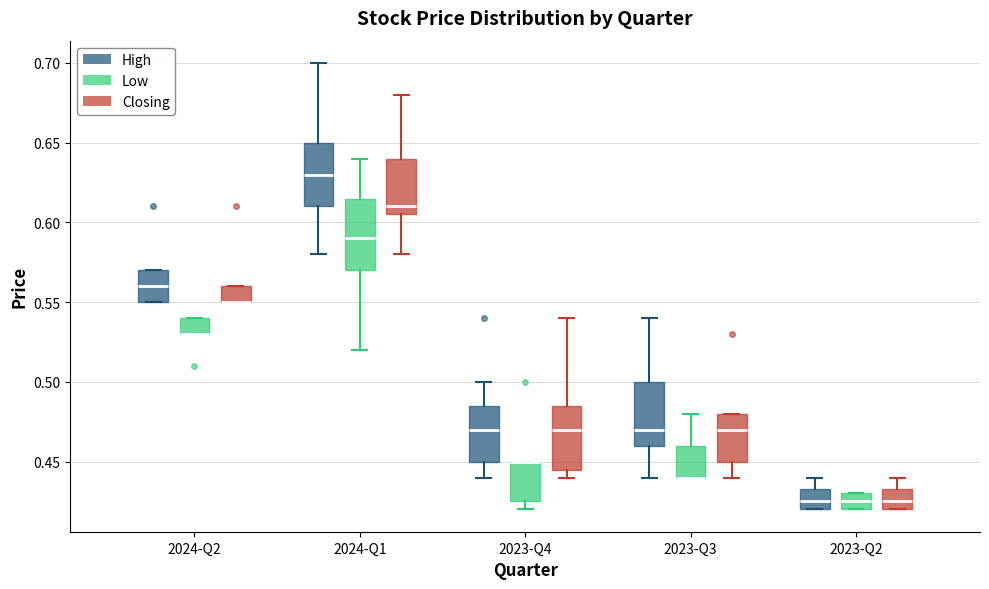

Reading left to right, transcribe this box plot: for each box, give where its median line is, the range the box spans, and where its two whiskers end, as read against the y-axis. The values are not printed on the chart, so give them approximately, as read against the axis.

2024-Q2 (High): median 0.560, box 0.550 to 0.570, whiskers 0.550 to 0.570
2024-Q2 (Low): median 0.530 (drawn on the box's lower edge), box 0.530 to 0.540, whiskers 0.530 to 0.540
2024-Q2 (Closing): median 0.550 (drawn on the box's lower edge), box 0.550 to 0.560, whiskers 0.550 to 0.560
2024-Q1 (High): median 0.630, box 0.610 to 0.650, whiskers 0.580 to 0.700
2024-Q1 (Low): median 0.590, box 0.570 to 0.615, whiskers 0.520 to 0.640
2024-Q1 (Closing): median 0.610, box 0.605 to 0.640, whiskers 0.580 to 0.680
2023-Q4 (High): median 0.470, box 0.450 to 0.485, whiskers 0.440 to 0.500
2023-Q4 (Low): median 0.450 (drawn on the box's upper edge), box 0.425 to 0.450, whiskers 0.420 to 0.450
2023-Q4 (Closing): median 0.470, box 0.445 to 0.485, whiskers 0.440 to 0.540
2023-Q3 (High): median 0.470, box 0.460 to 0.500, whiskers 0.440 to 0.540
2023-Q3 (Low): median 0.440 (drawn on the box's lower edge), box 0.440 to 0.460, whiskers 0.440 to 0.480
2023-Q3 (Closing): median 0.470, box 0.450 to 0.480, whiskers 0.440 to 0.480
2023-Q2 (High): median 0.425, box 0.420 to 0.435, whiskers 0.420 to 0.440
2023-Q2 (Low): median 0.425, box 0.420 to 0.430, whiskers 0.420 to 0.430
2023-Q2 (Closing): median 0.425, box 0.420 to 0.435, whiskers 0.420 to 0.440